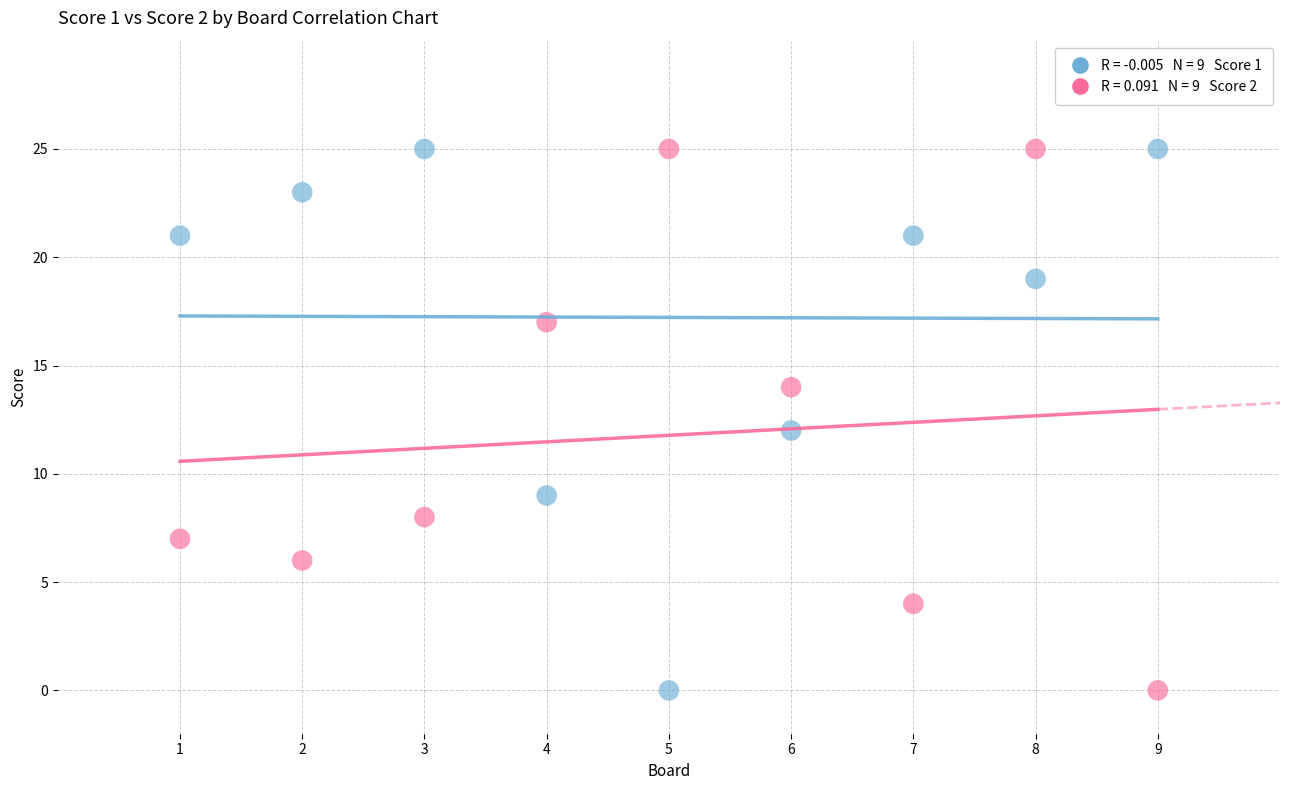

Across all data points, what is the range of X values (max minus min)?

8